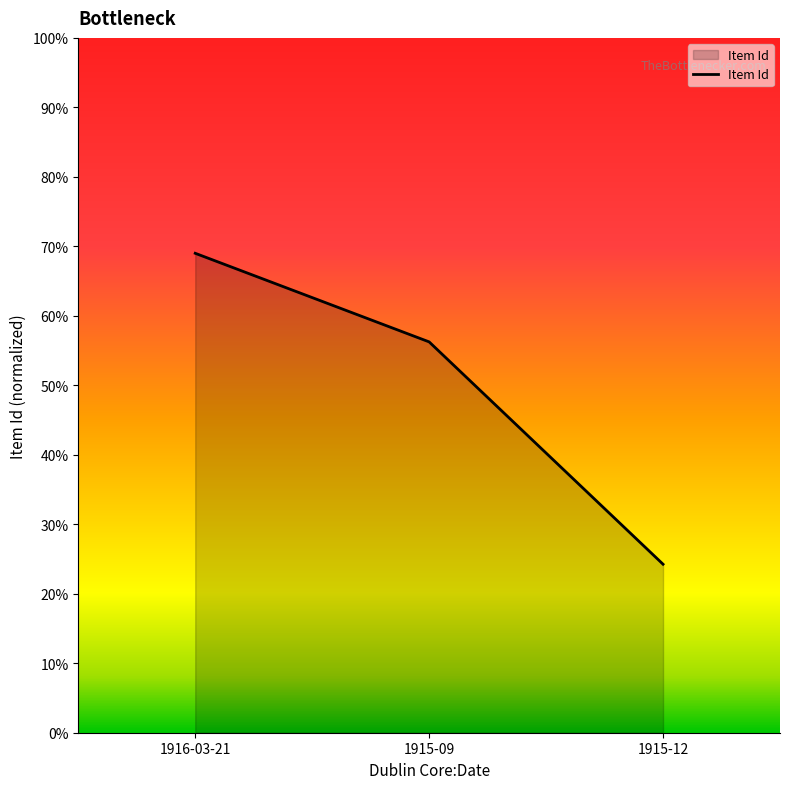

Does the chart display data point markers on the line(s)?

No